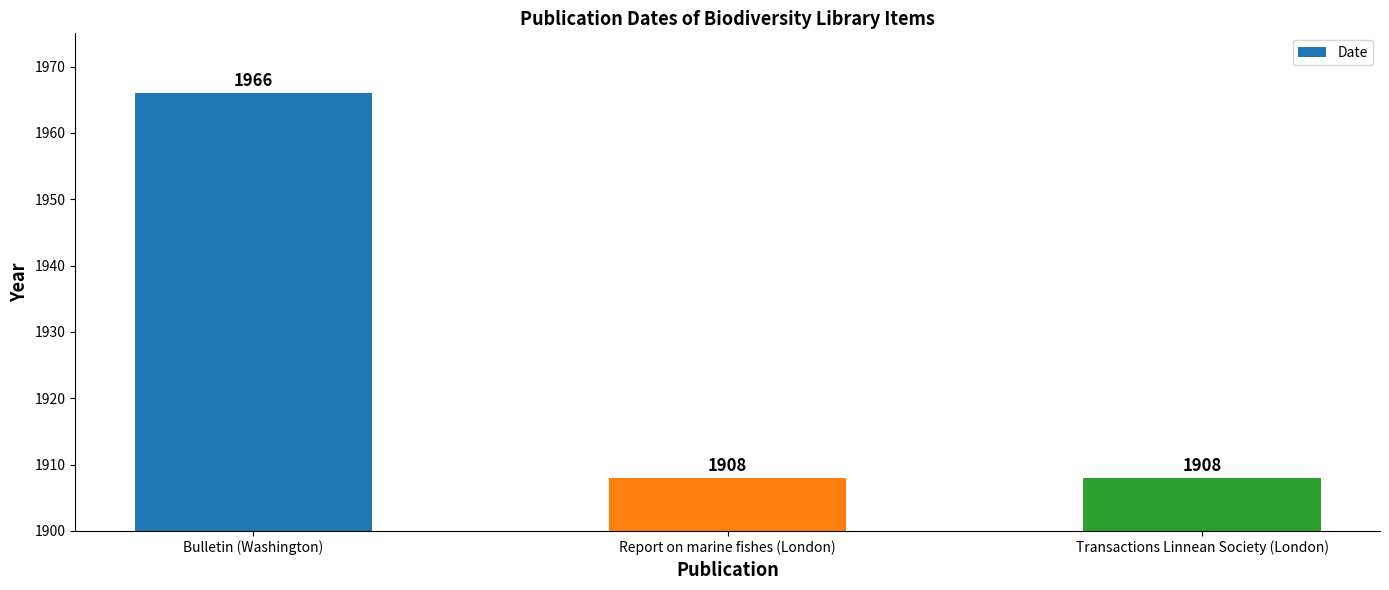

What is the change in value from Bulletin (Washington) to Transactions Linnean Society (London)?

-58